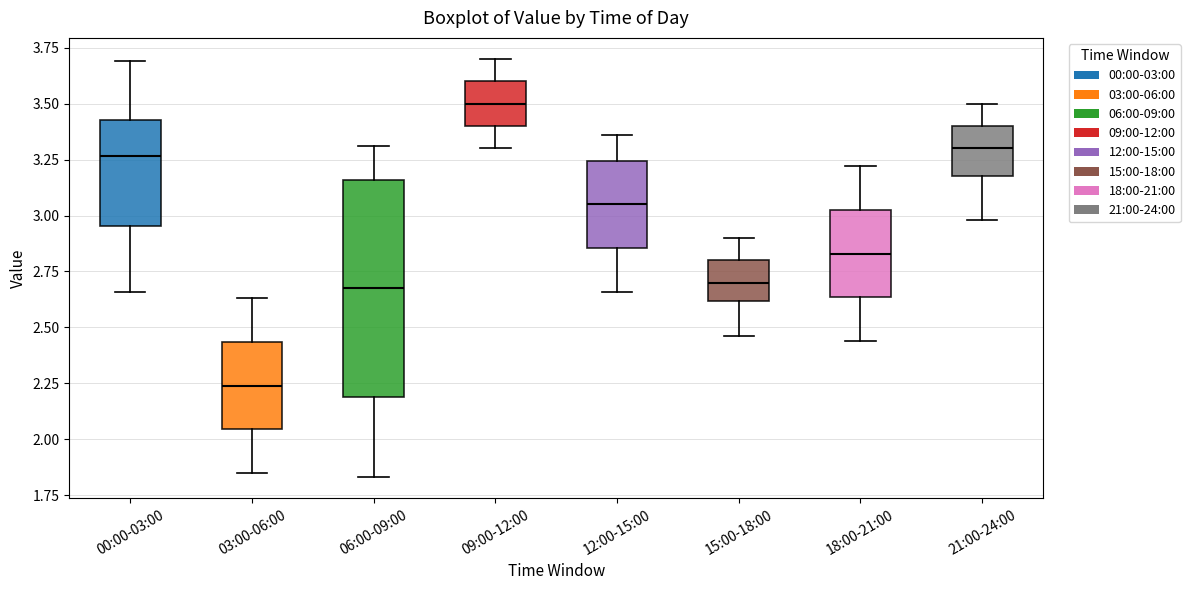

Which box's median line is the highest?

09:00-12:00